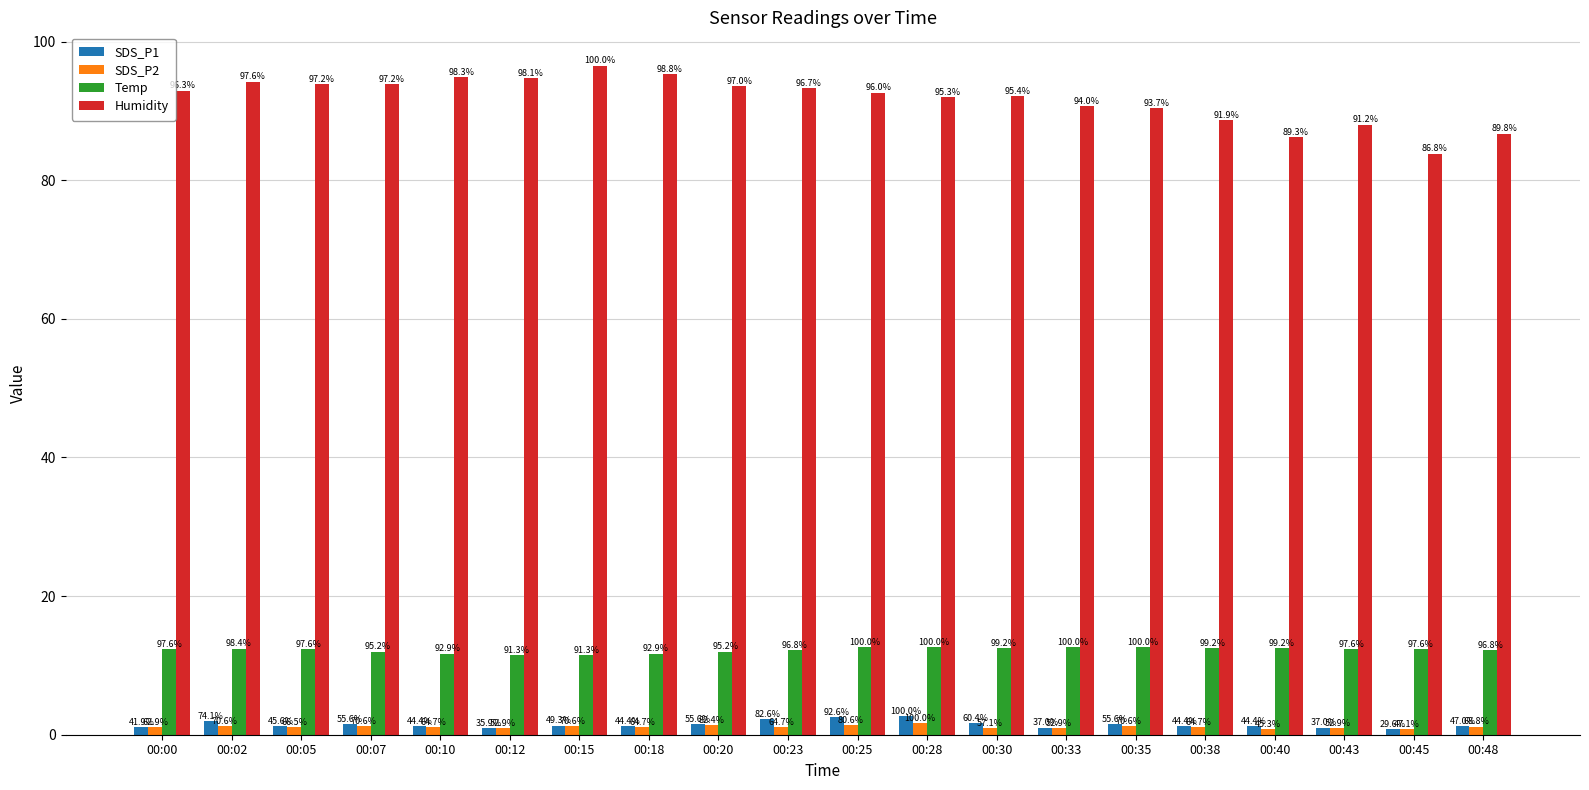

How many bars are there in total?

80